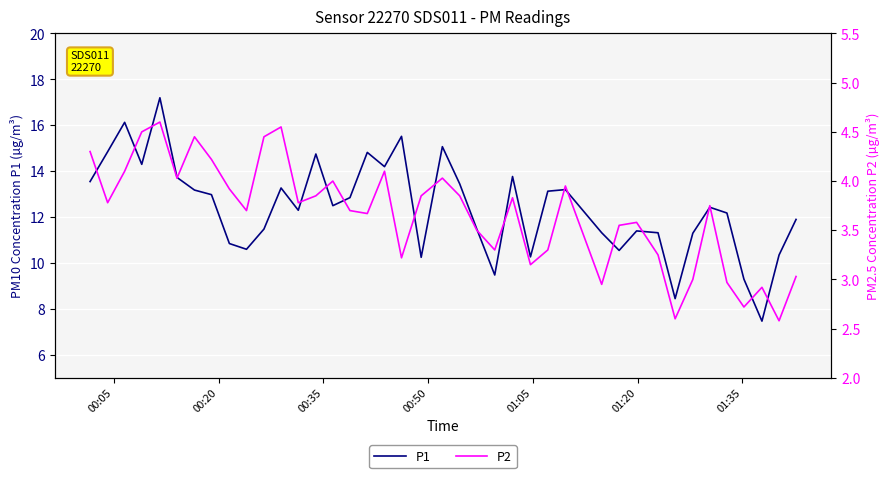

What is the minimum value for P1?

7.5